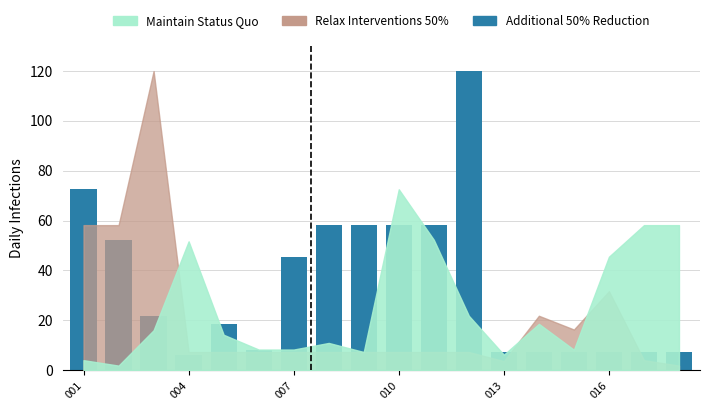

What is the value of the 3rd bar from the left?

21.8